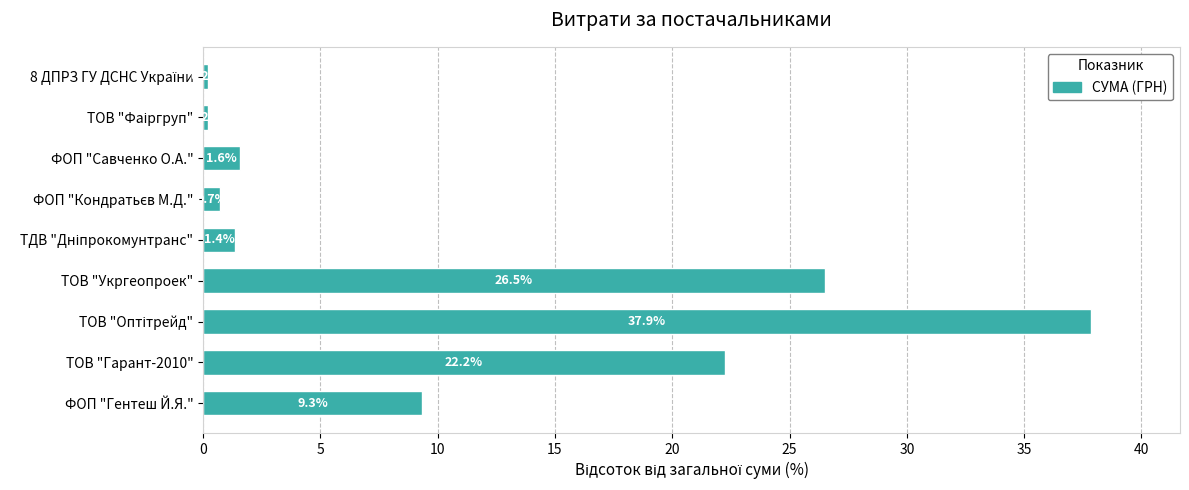

Reading top to bottom, what are all the values shown in this chart?

0.2	0.2	1.6	0.7	1.4	26.5	37.9	22.2	9.3